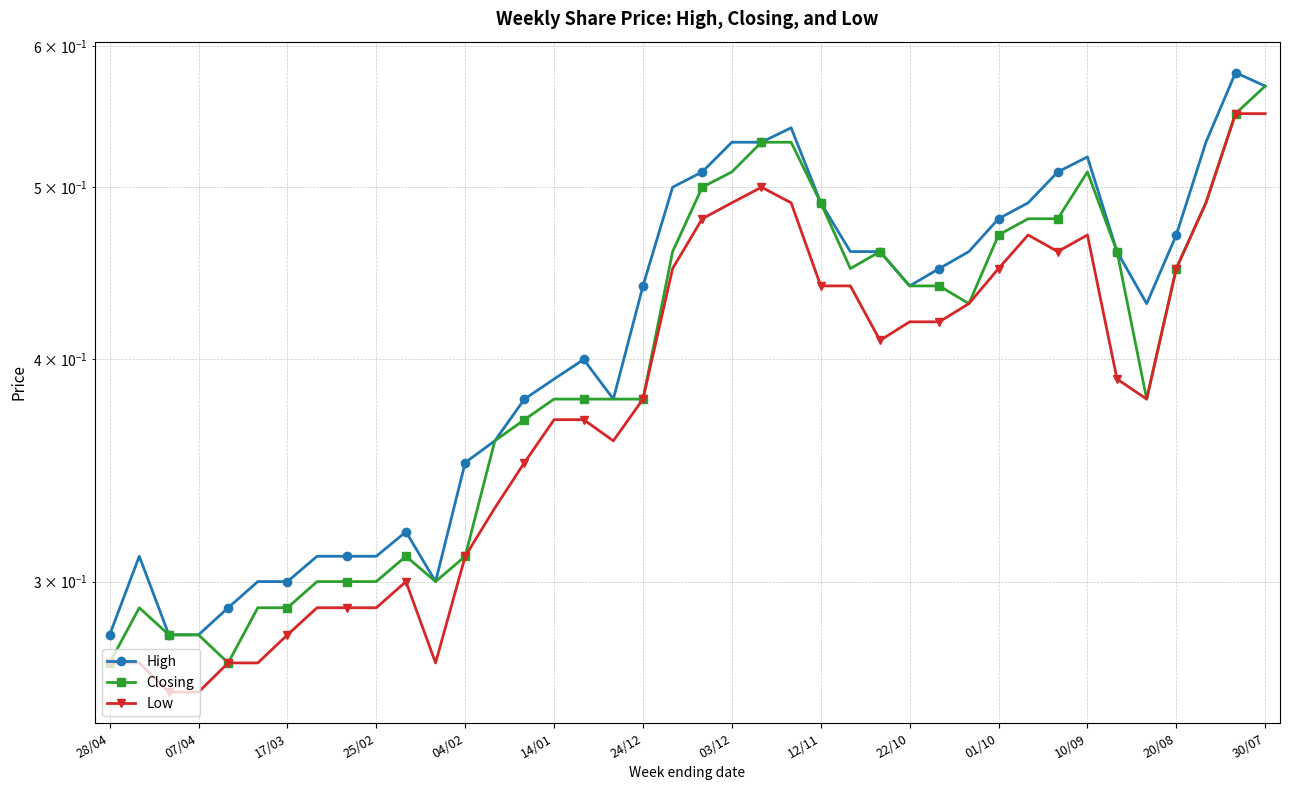

True or false: High and Low cross at least once.

False